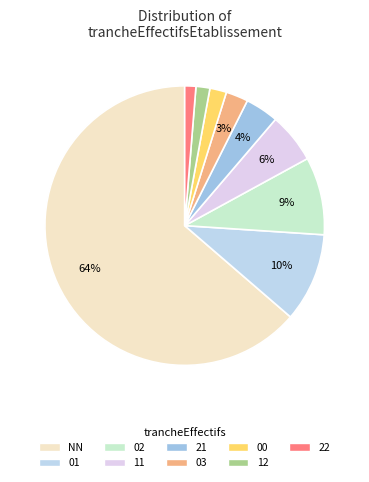

Which category has the biggest portion of the pie?

NN